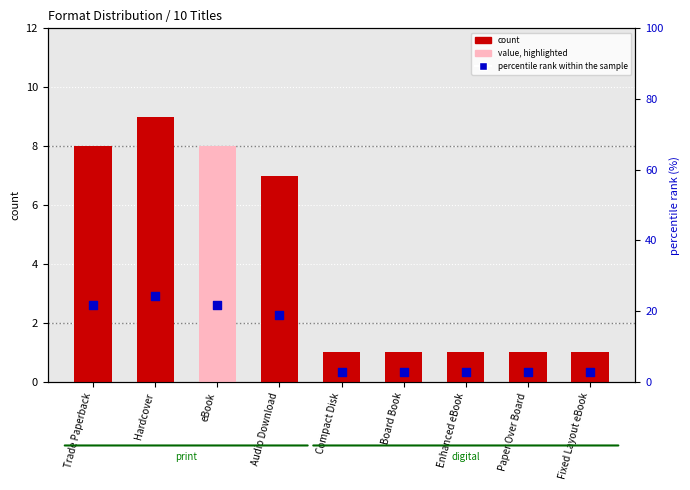

Which series has the largest total across all categories?

percentile rank within the sample